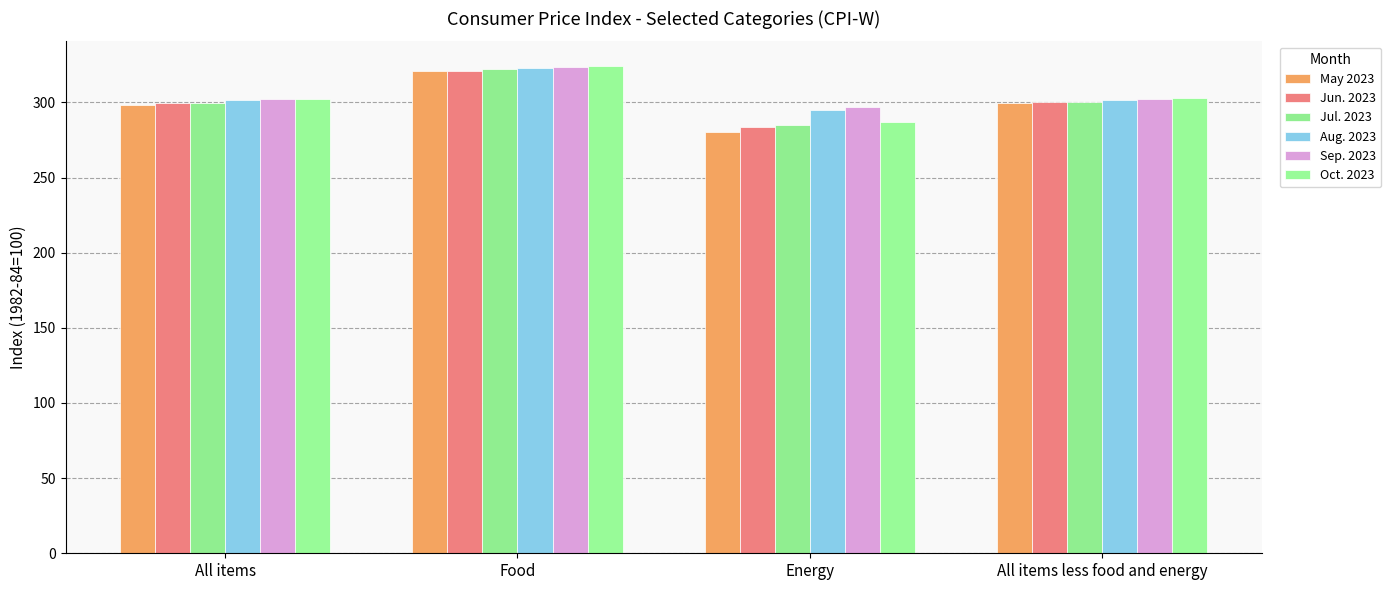

At which category is the sum across all series the highest?

Food